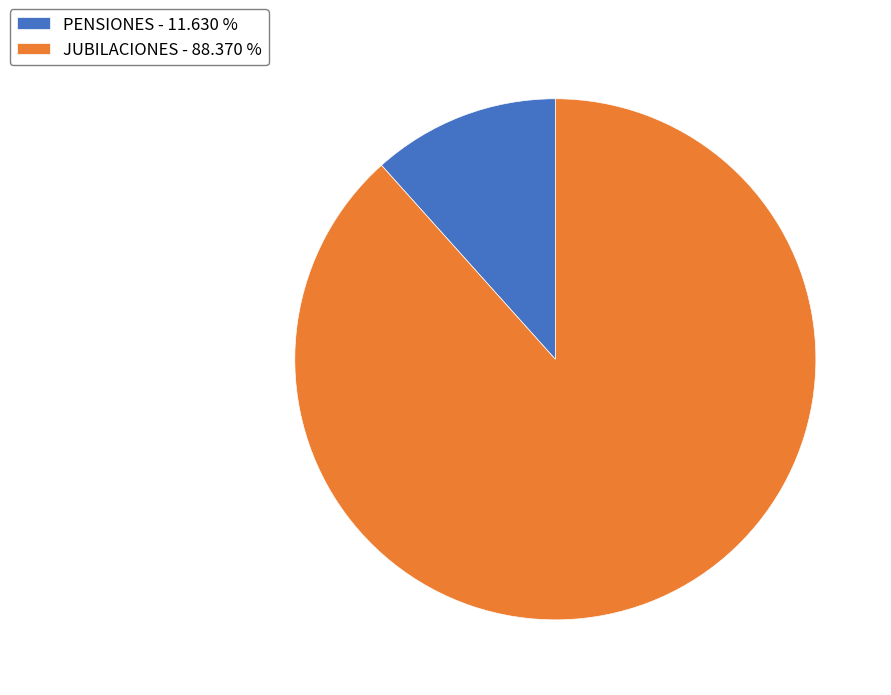

What is the majority slice?

JUBILACIONES